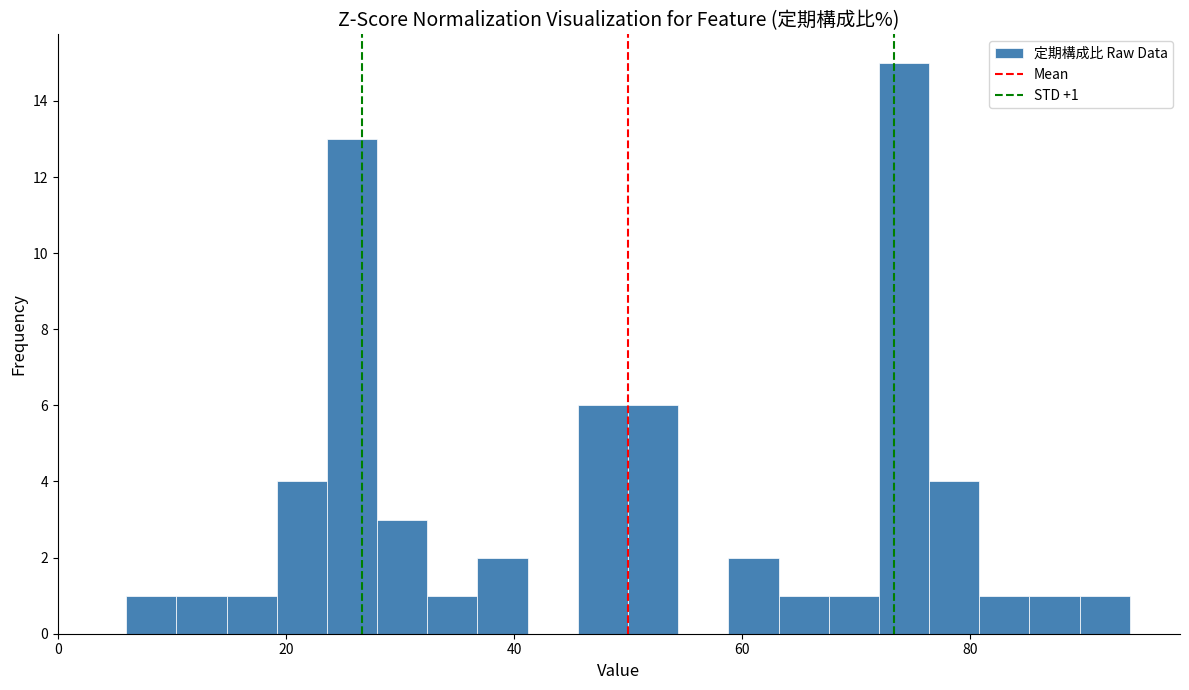

Read against the x-axis, roughly where is the centre of the tallest bar?

74